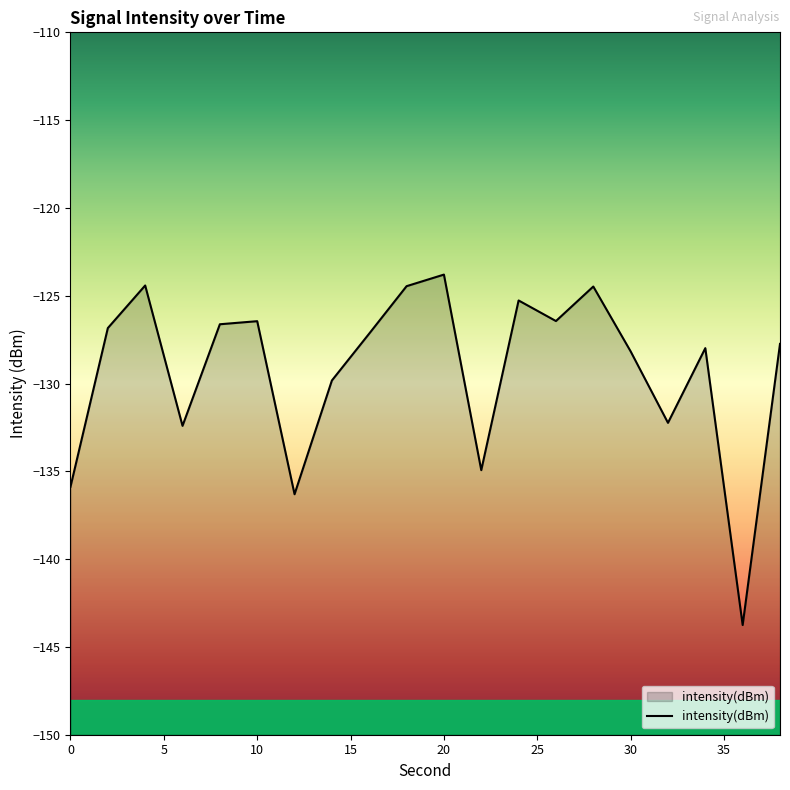

Reading right to left, what are all the values shown in this chart?

-127.7	-143.8	-128.0	-132.2	-128.2	-124.5	-126.4	-125.3	-134.9	-123.8	-124.5	-127.2	-129.8	-136.3	-126.4	-126.6	-132.4	-124.4	-126.8	-135.9